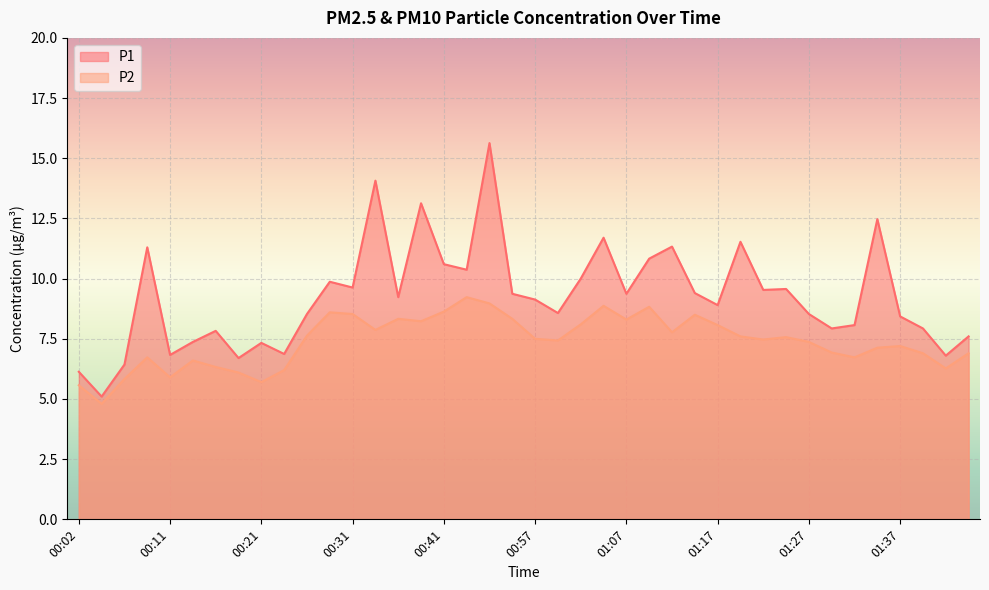

What is the label of the 9th point from the left?

00:21